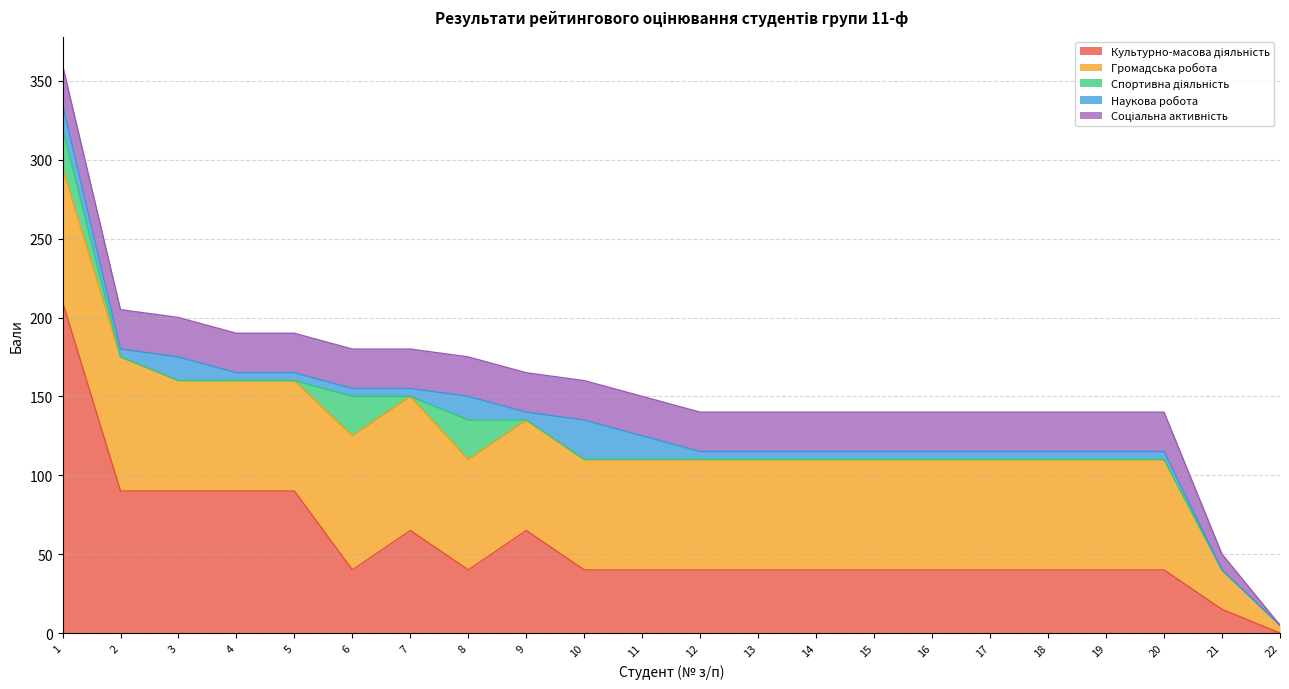

Reading left to right, transcribe all the data shown in this chart.

Культурно-масова діяльність: 1=210	2=90	3=90	4=90	5=90	6=40	7=65	8=40	9=65	10=40	11=40	12=40	13=40	14=40	15=40	16=40	17=40	18=40	19=40	20=40	21=15	22=0
Громадська робота: 1=85	2=85	3=70	4=70	5=70	6=85	7=85	8=70	9=70	10=70	11=70	12=70	13=70	14=70	15=70	16=70	17=70	18=70	19=70	20=70	21=25	22=5
Спортивна діяльність: 1=25	2=0	3=0	4=0	5=0	6=25	7=0	8=25	9=0	10=0	11=0	12=0	13=0	14=0	15=0	16=0	17=0	18=0	19=0	20=0	21=0	22=0
Наукова робота: 1=15	2=5	3=15	4=5	5=5	6=5	7=5	8=15	9=5	10=25	11=15	12=5	13=5	14=5	15=5	16=5	17=5	18=5	19=5	20=5	21=0	22=0
Соціальна активність: 1=25	2=25	3=25	4=25	5=25	6=25	7=25	8=25	9=25	10=25	11=25	12=25	13=25	14=25	15=25	16=25	17=25	18=25	19=25	20=25	21=10	22=0